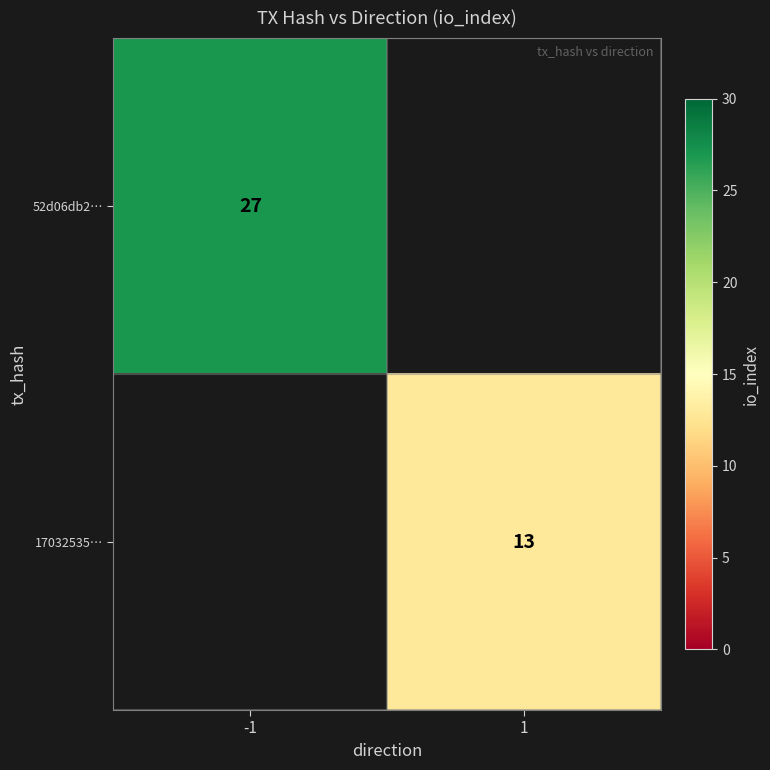

At which category does the chart reach its minimum across all series?

1